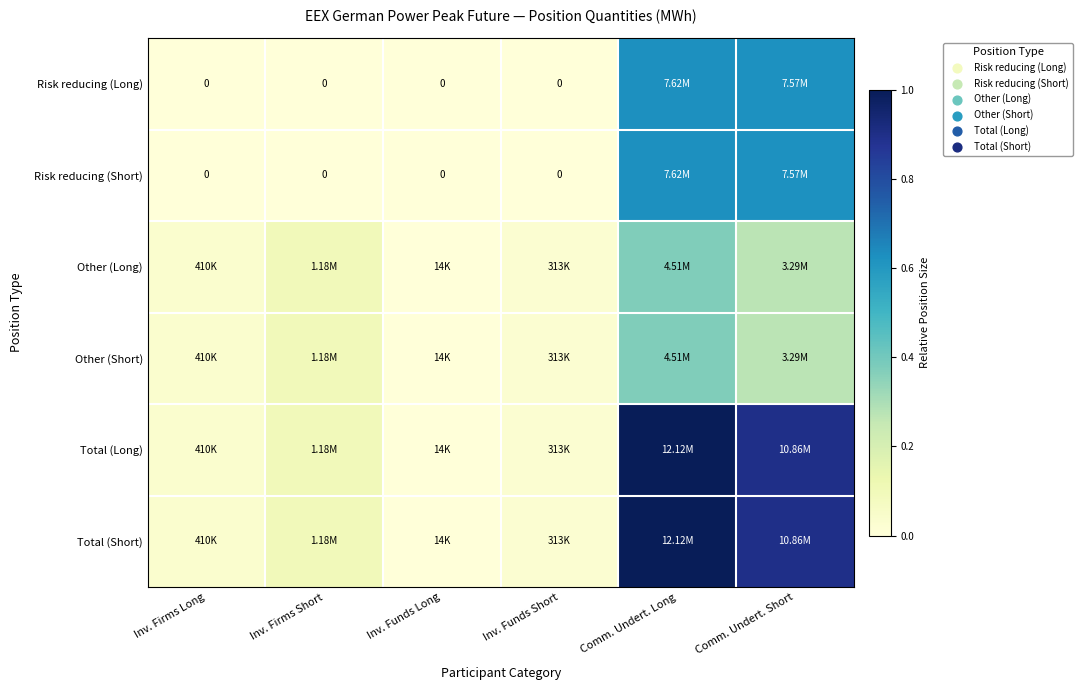

The value of Other (Long) at Comm. Undert. Short is 0.3. True or false?

True